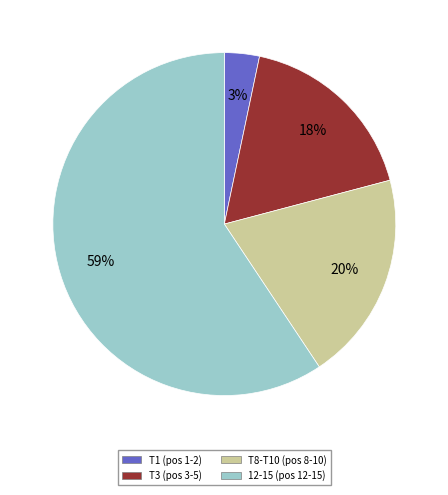

How many slices are in this pie chart?

4